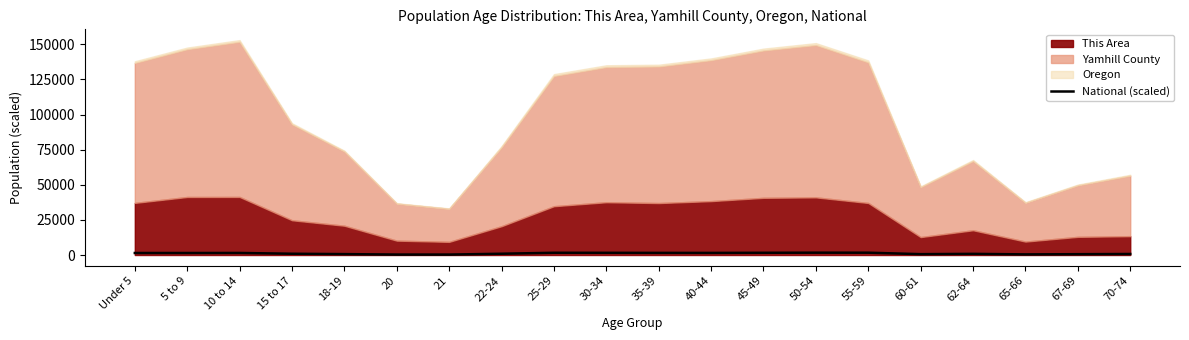

How many data points are less than 1423?

10